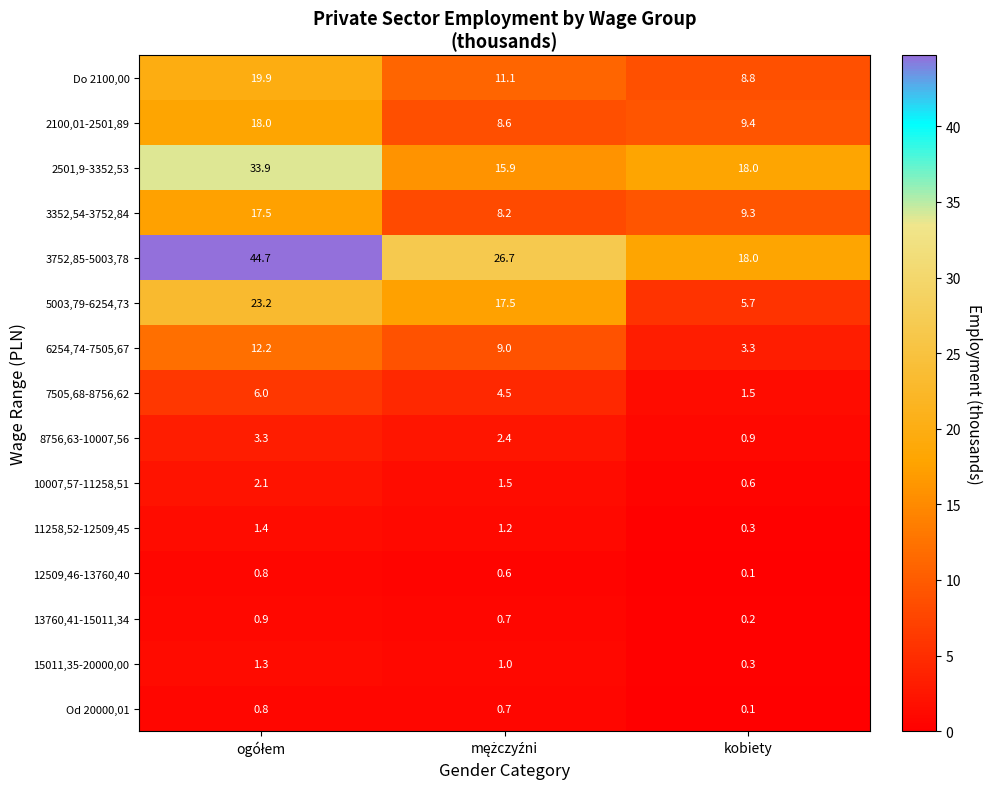

What is the difference between the maximum and minimum values in the 10007,57-11258,51 series?

1.5